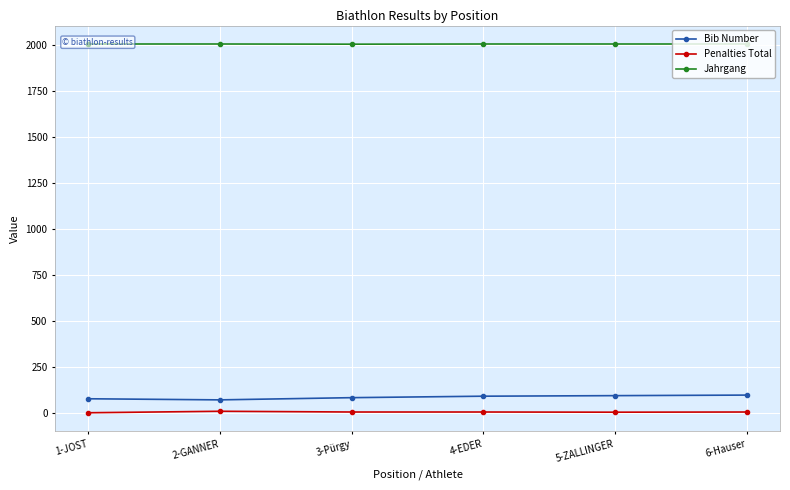

Read the Bib Number value at 4-EDER, to the nearest 5.

95